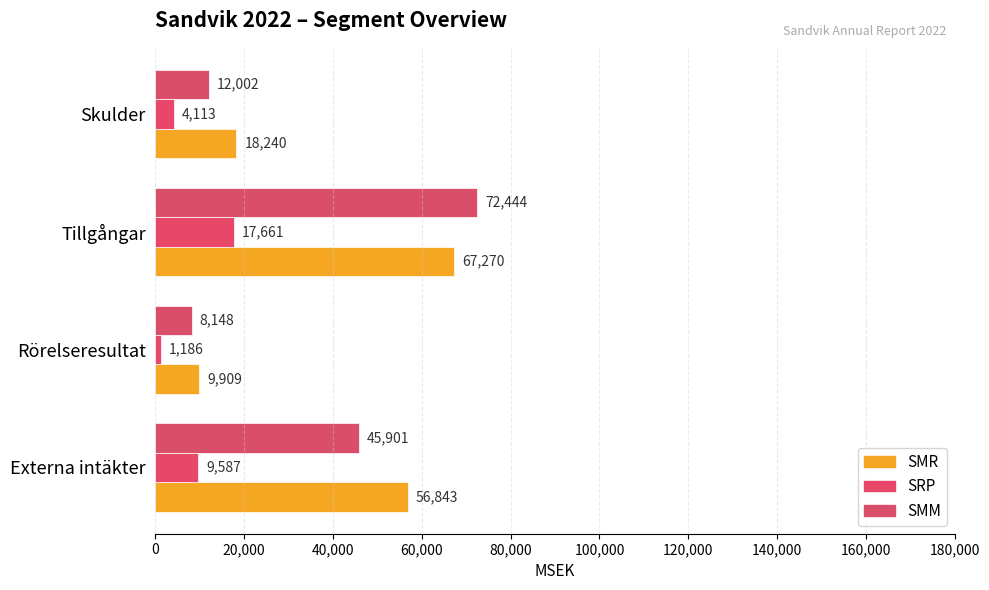

How many data points does each series have?

4